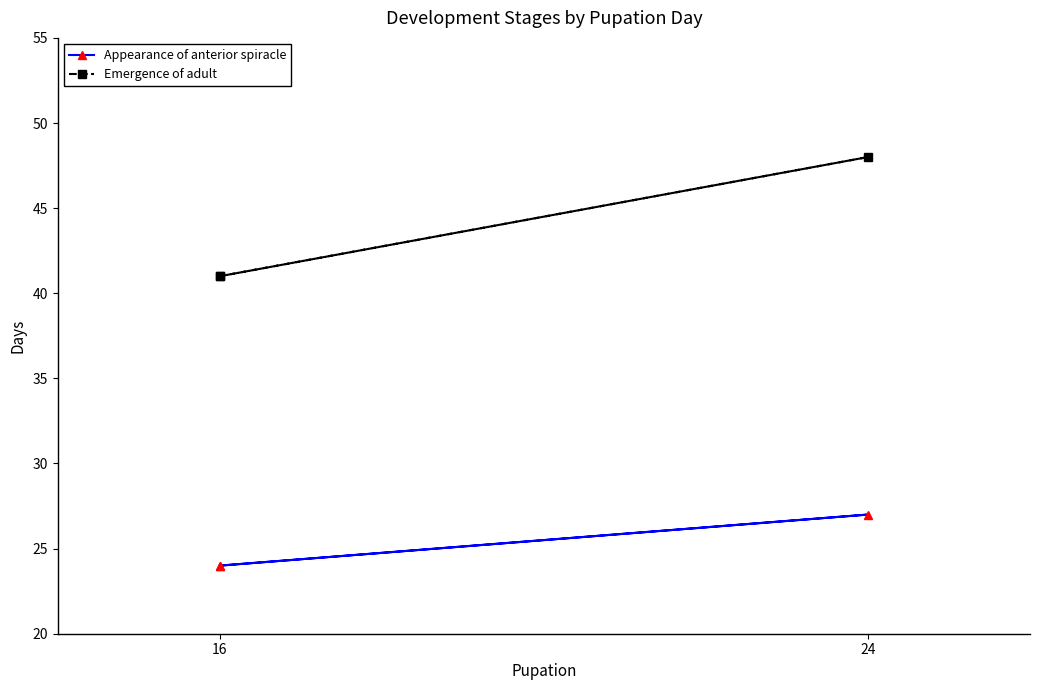

Which series changed the most between 16 and 24?

Emergence of adult